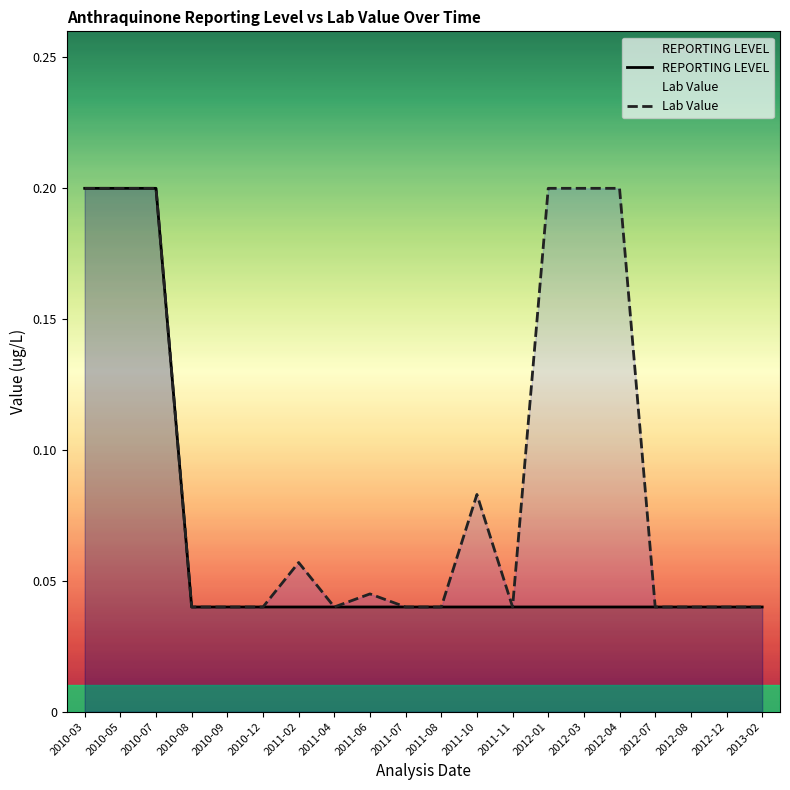

True or false: Lab Value has a value of 0.2 at 2012-03.

True